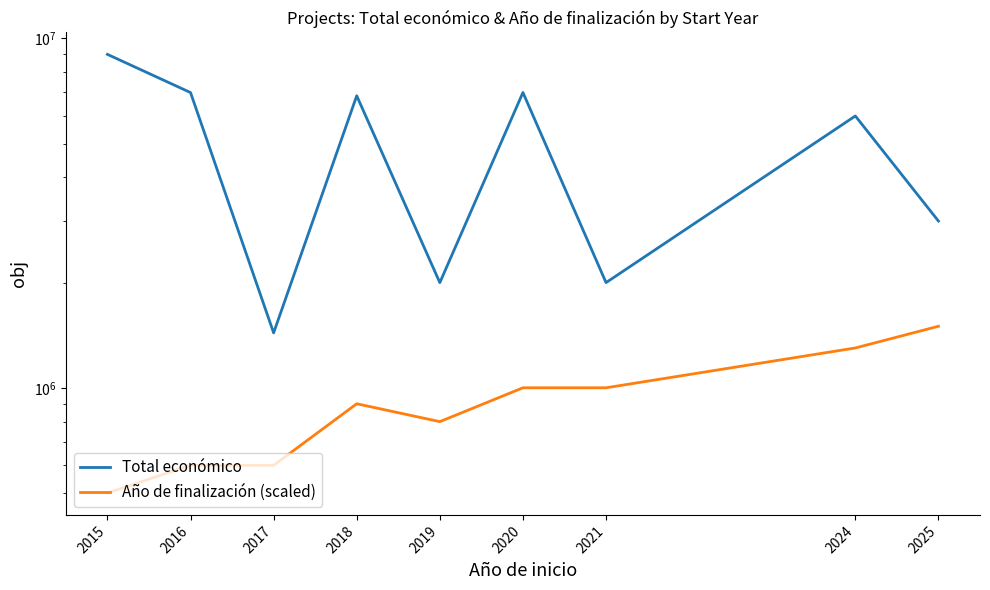

What is the highest value of the Año de finalización (scaled) series?

1500000